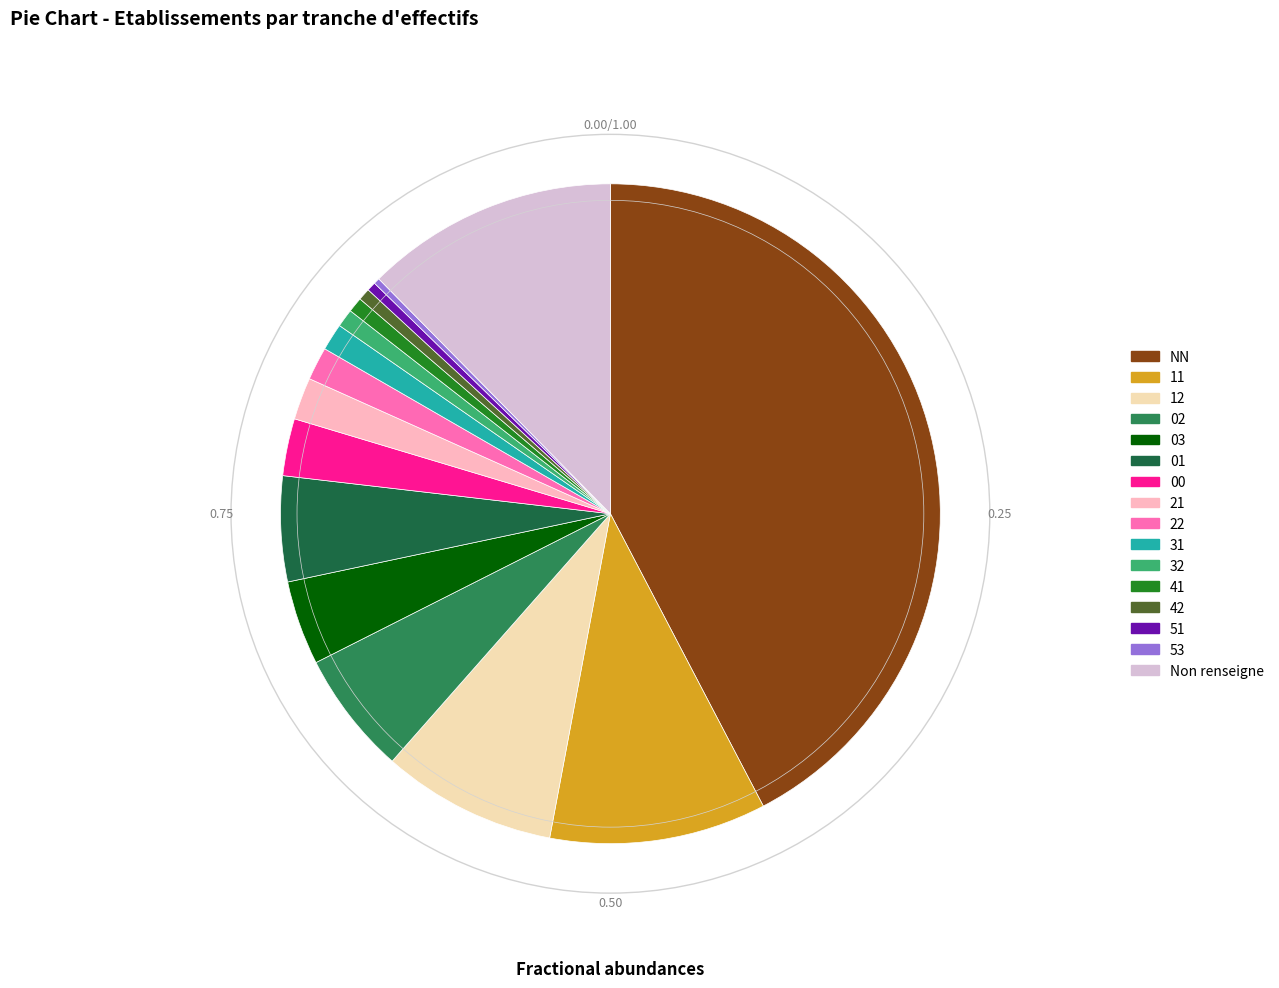

Is there any slice that represents more than half of the pie?

No